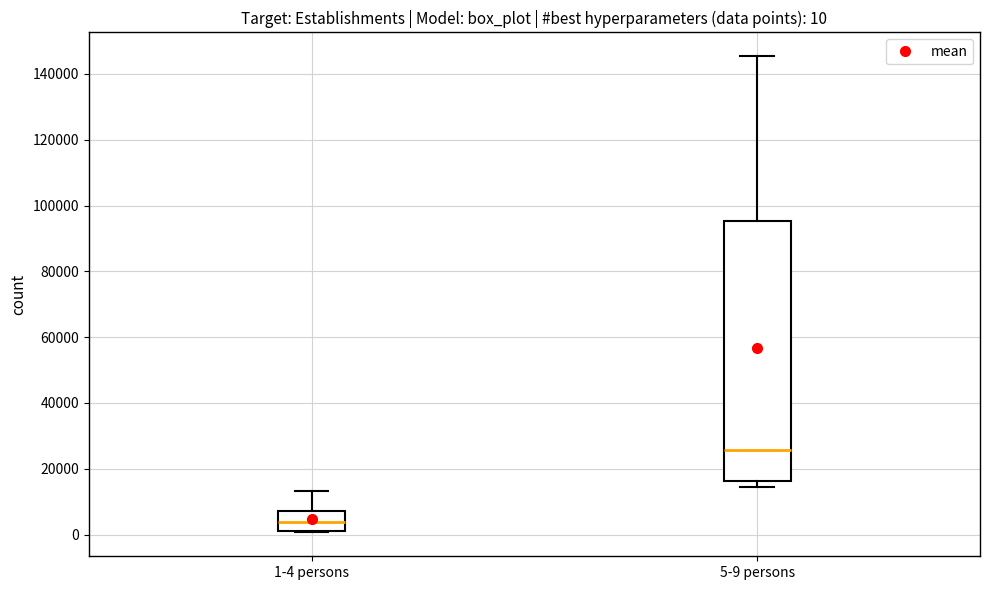

Which box is the tallest, from its lower edge to its upper edge?

5-9 persons